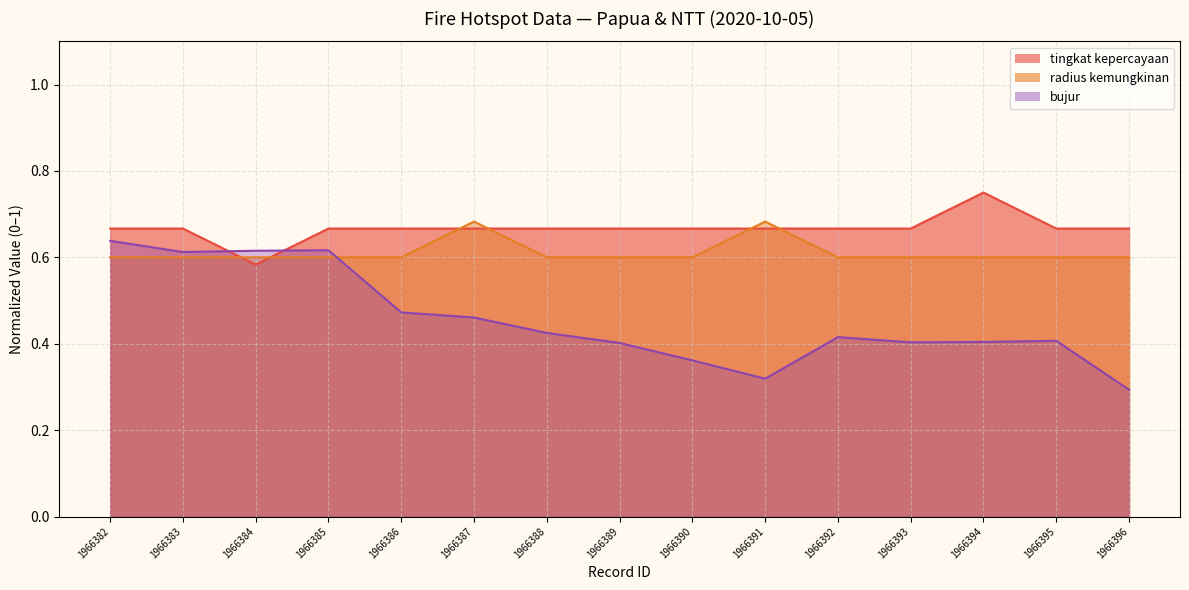

Reading right to left, transcribe all the data shown in this chart.

tingkat kepercayaan: 1966396=0.7	1966395=0.7	1966394=0.8	1966393=0.7	1966392=0.7	1966391=0.7	1966390=0.7	1966389=0.7	1966388=0.7	1966387=0.7	1966386=0.7	1966385=0.7	1966384=0.6	1966383=0.7	1966382=0.7
radius kemungkinan: 1966396=0.6	1966395=0.6	1966394=0.6	1966393=0.6	1966392=0.6	1966391=0.7	1966390=0.6	1966389=0.6	1966388=0.6	1966387=0.7	1966386=0.6	1966385=0.6	1966384=0.6	1966383=0.6	1966382=0.6
bujur: 1966396=0.3	1966395=0.4	1966394=0.4	1966393=0.4	1966392=0.4	1966391=0.3	1966390=0.4	1966389=0.4	1966388=0.4	1966387=0.5	1966386=0.5	1966385=0.6	1966384=0.6	1966383=0.6	1966382=0.6